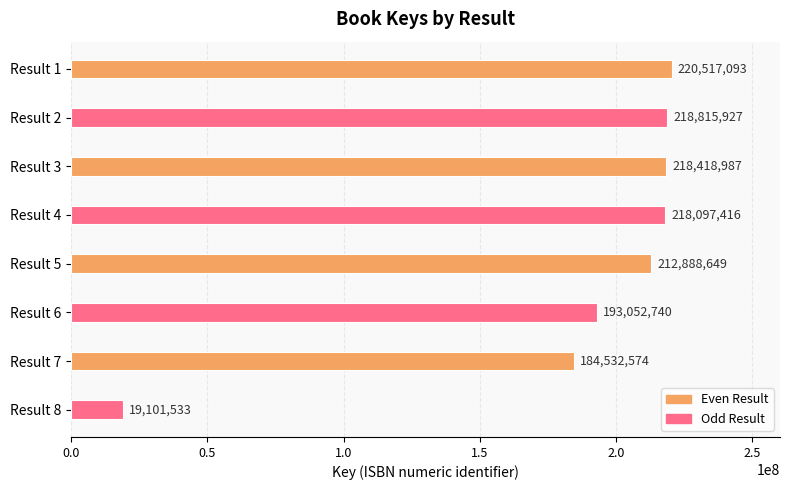

What is the change in value from Result 1 to Result 5?

-7628444